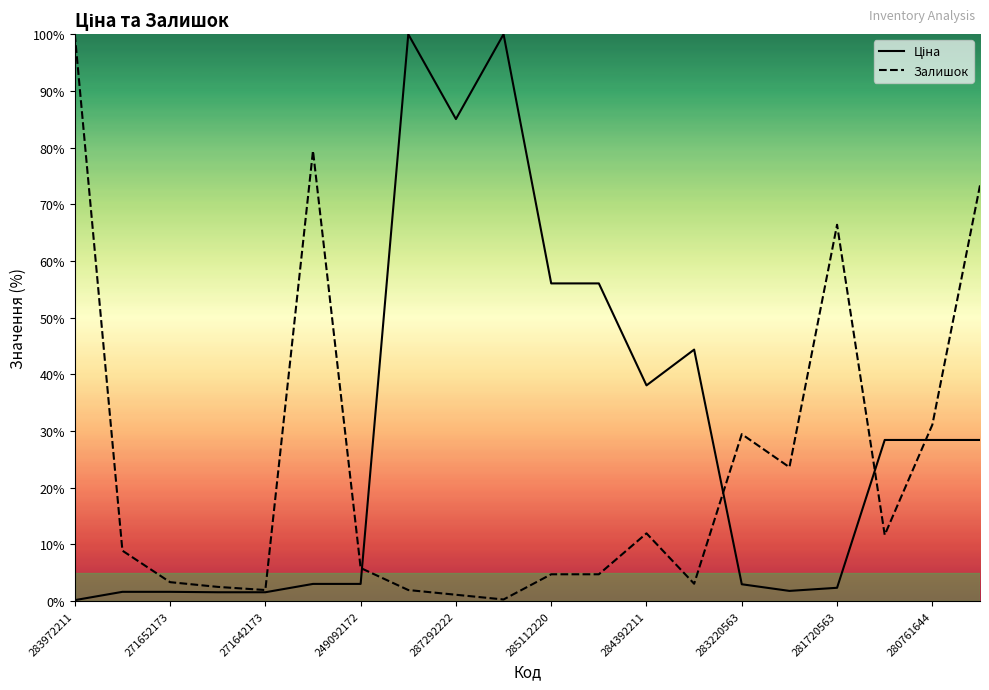

The value of Залишок at 284392211 is 16.6. True or false?

False